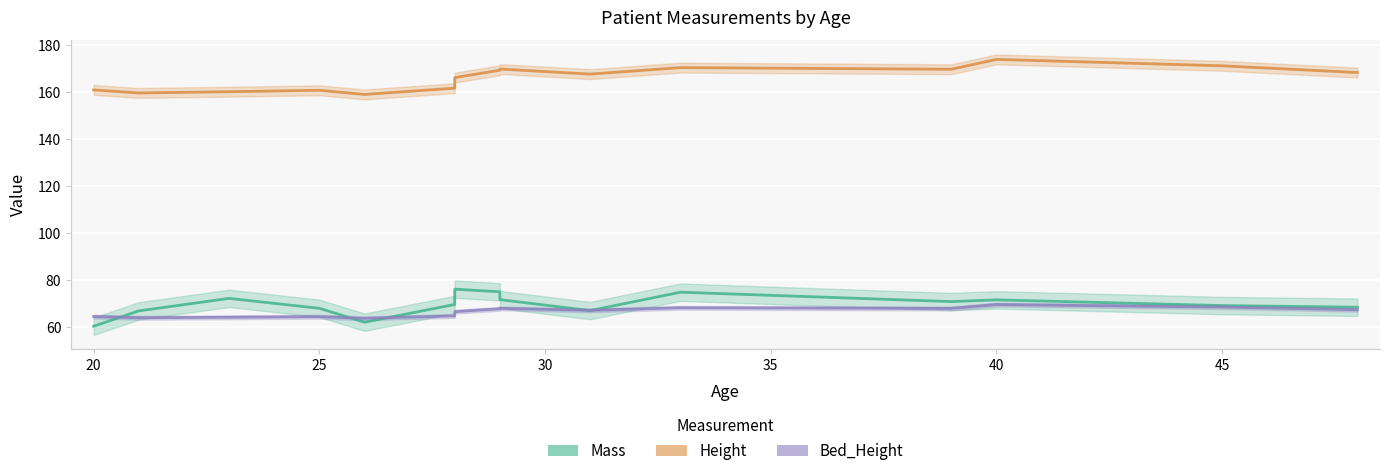

What is the approximate value of Bed_Height at 45?

66.4